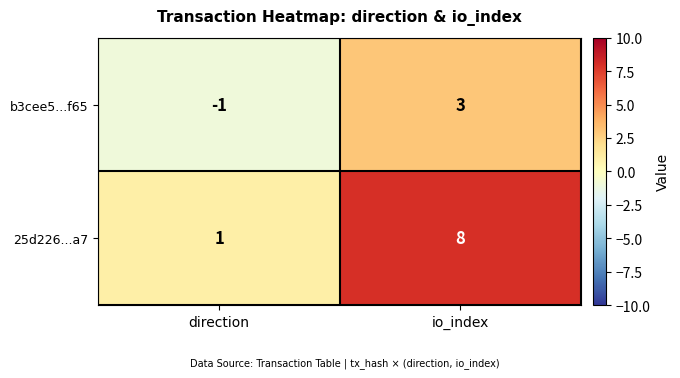

Which series has the largest range (max minus min)?

25d226...a7